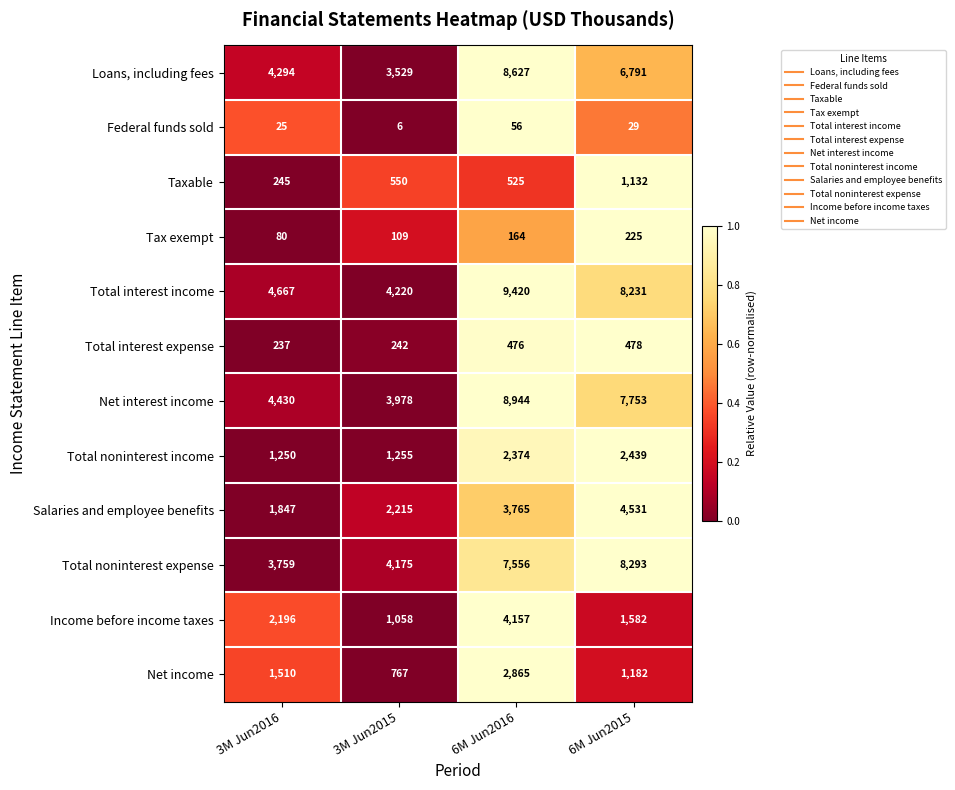

What is the total value across all series at 3M Jun2015?

22104